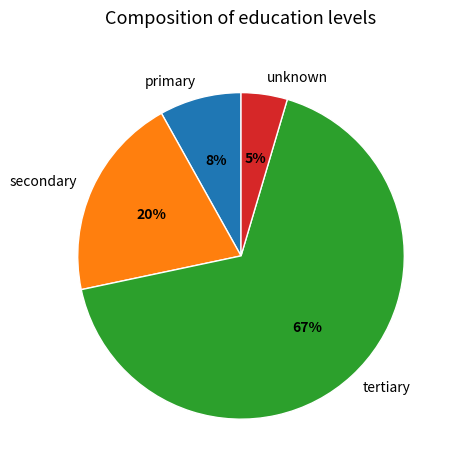

To the nearest percent, what percentage of the pie is secondary?

20%